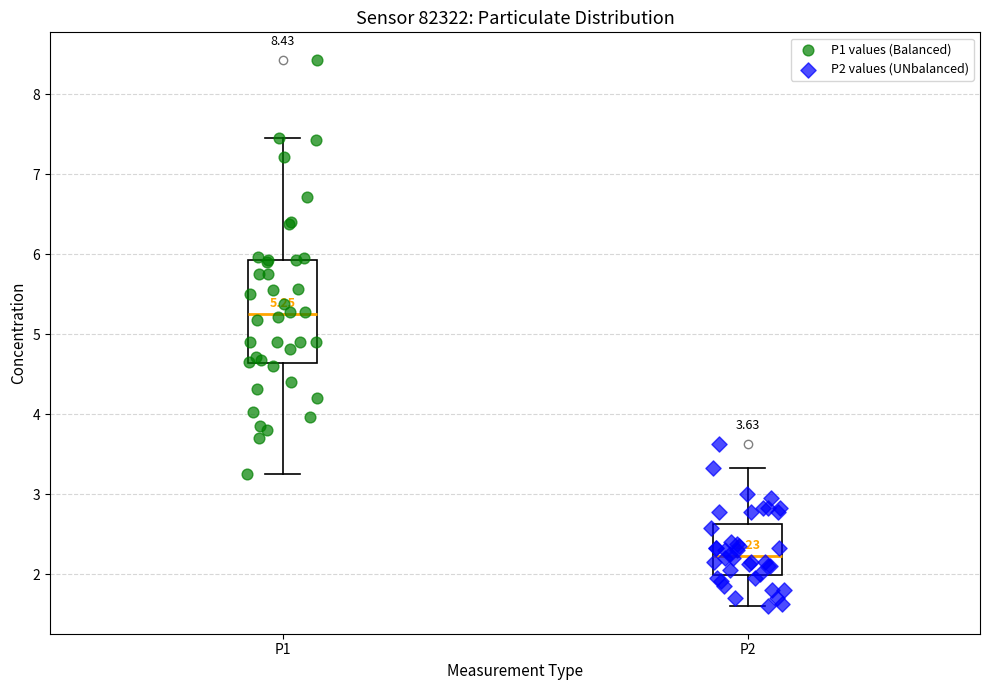

Comparing the boxes themselves (not the whiskers), which one is the tallest?

P1